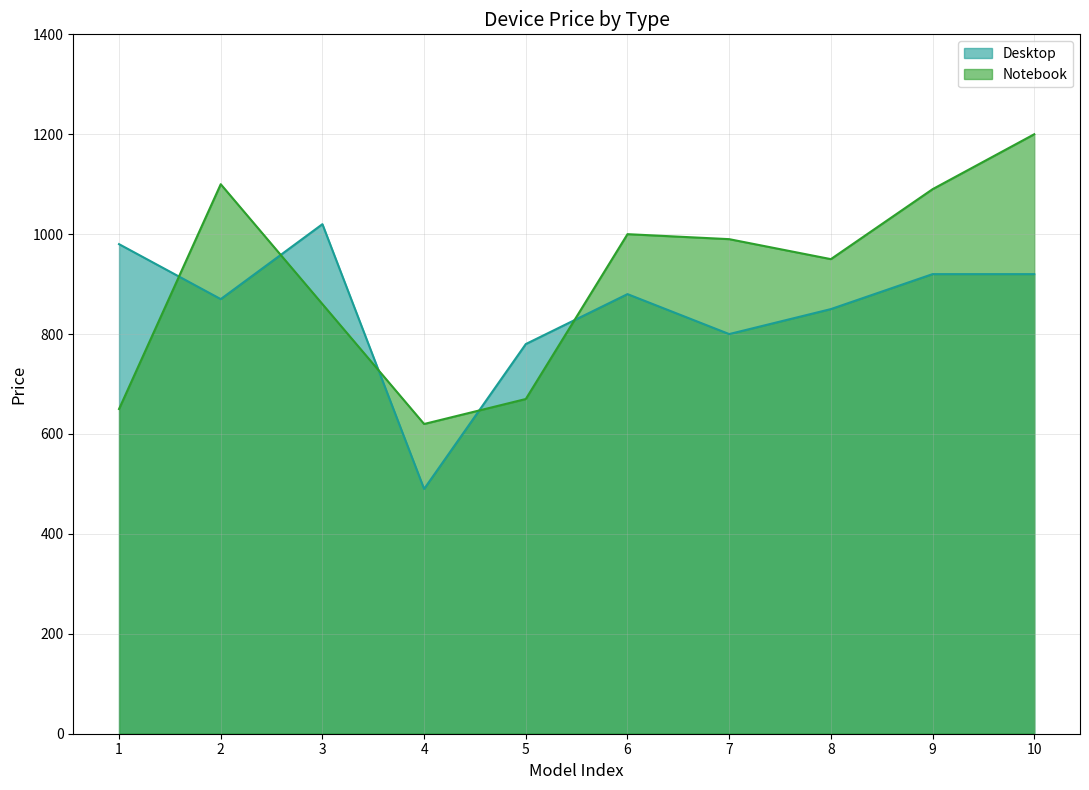

How many values exceed 990?

4